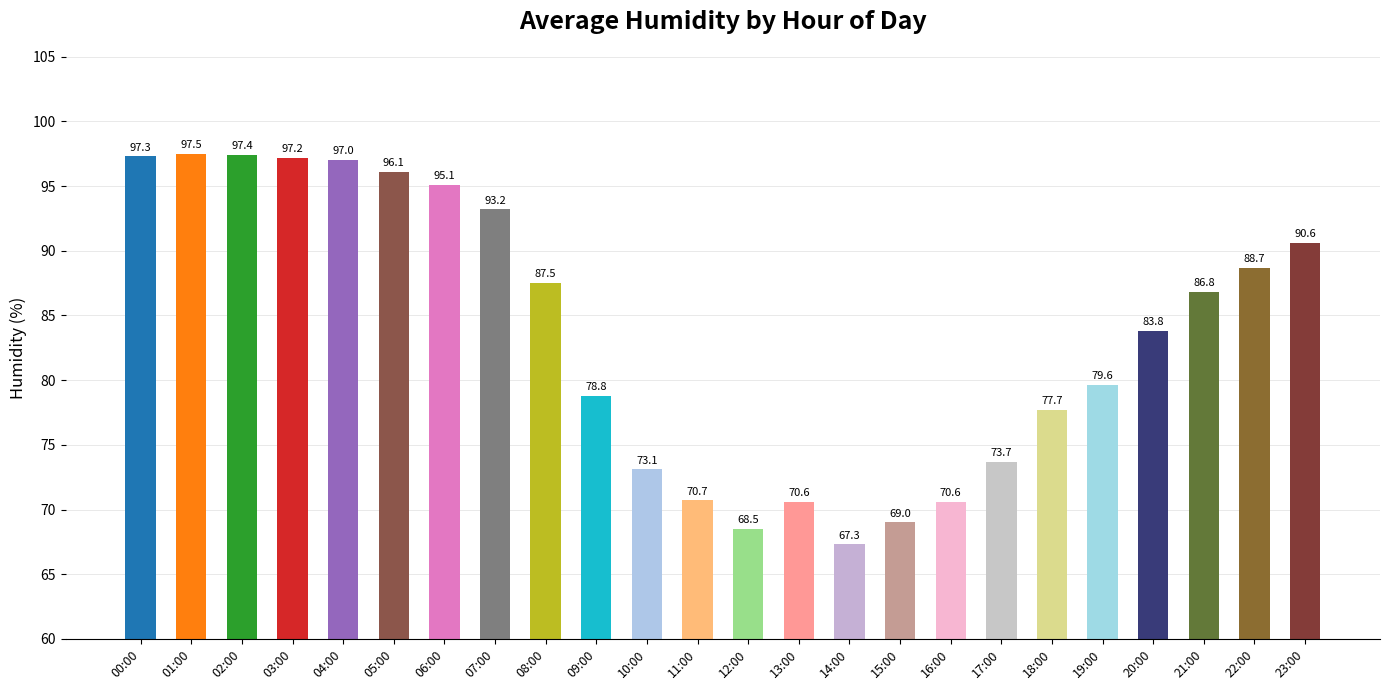

Reading left to right, extract all data points from this chart.

97.3	97.5	97.4	97.2	97.0	96.1	95.1	93.2	87.5	78.8	73.1	70.7	68.5	70.6	67.3	69.0	70.6	73.7	77.7	79.6	83.8	86.8	88.7	90.6